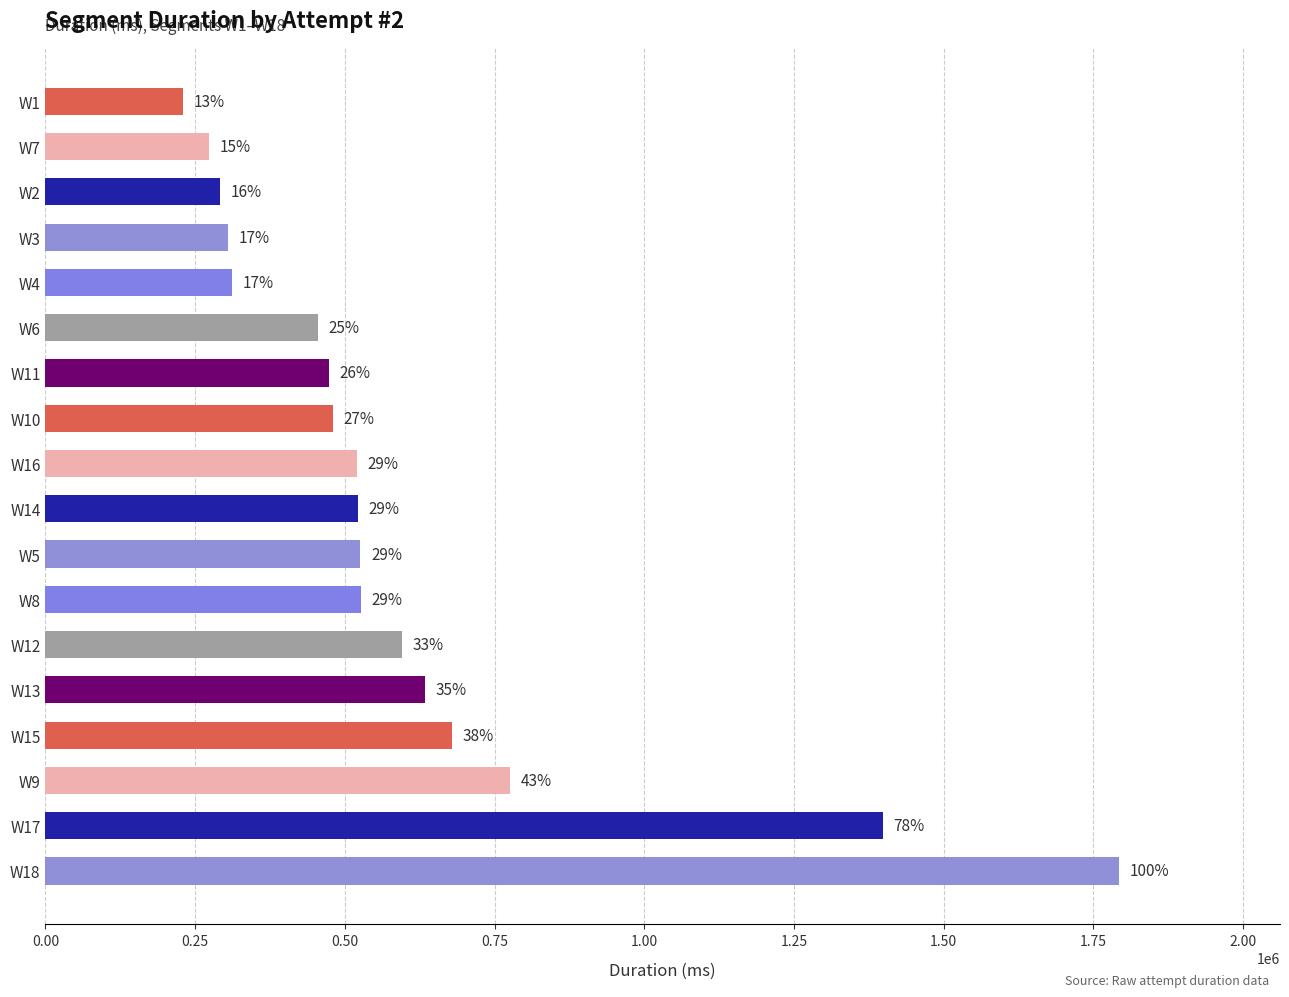

How many bars are there in total?

18